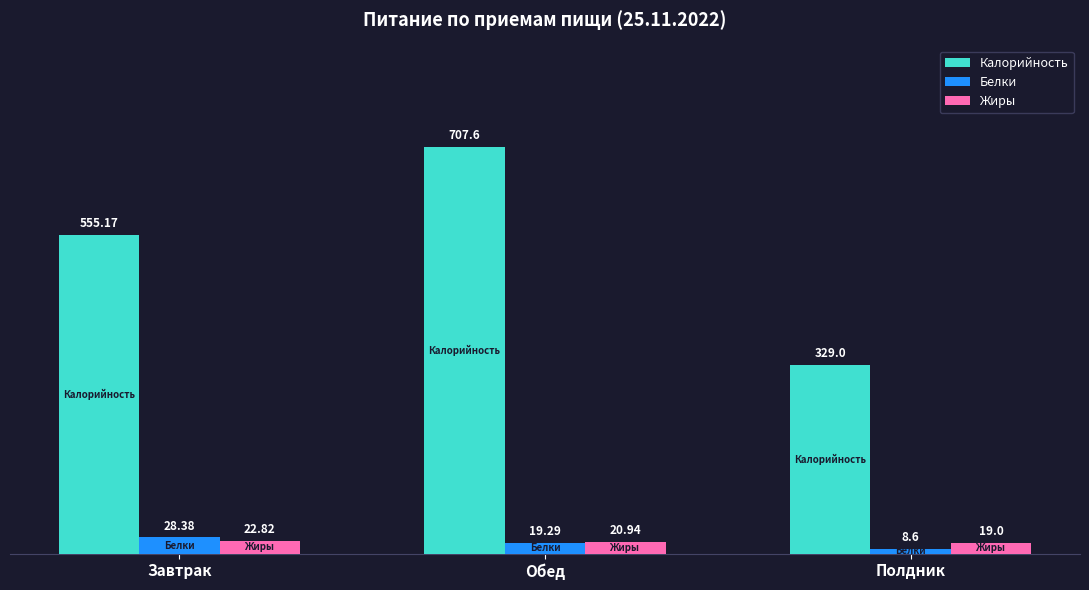

What is the sum of all Белки values?

56.3